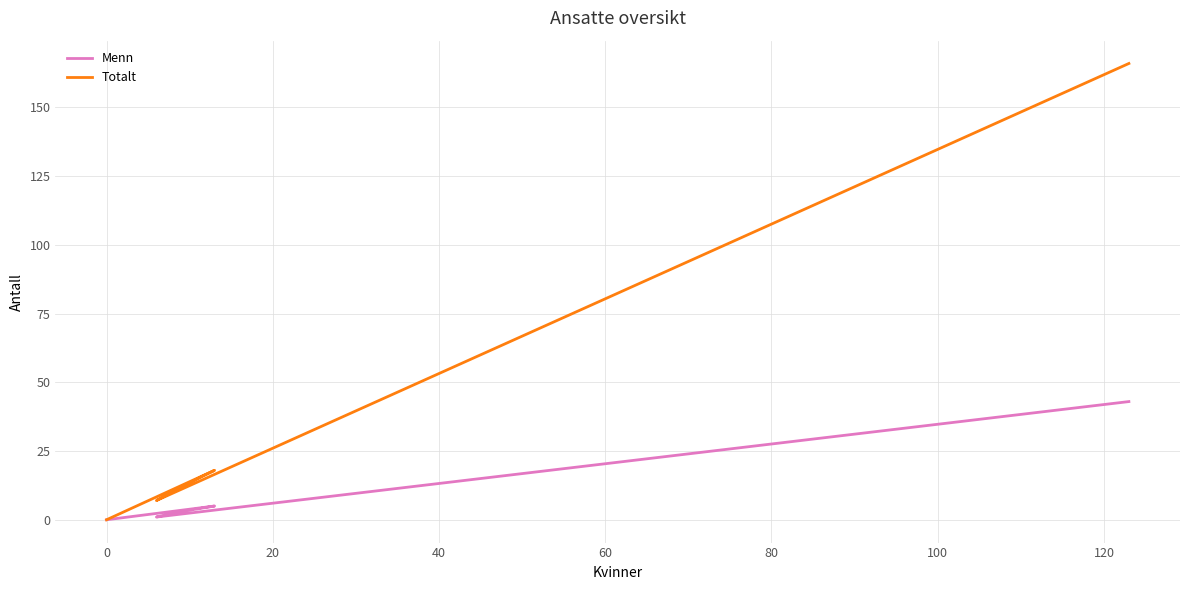

In Menn, how many points are lower than both neighbors (excluding endpoints)?

1